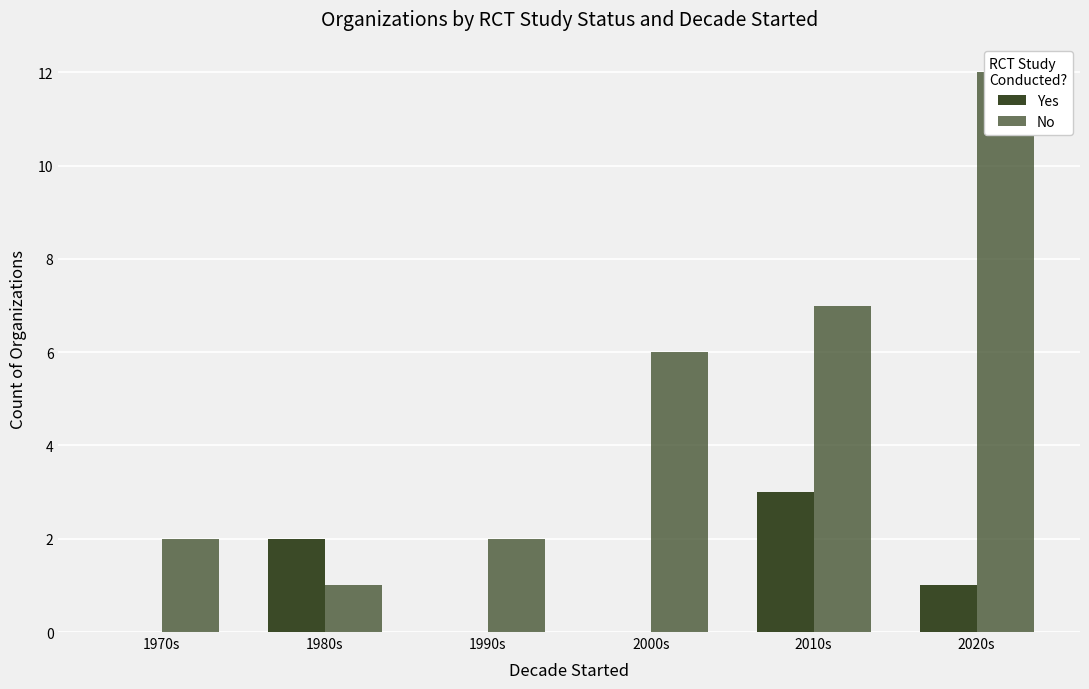

What is the approximate value of Yes at 2010s?

3